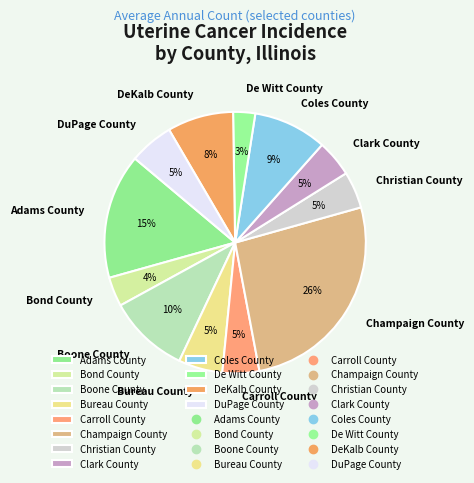

Is it true that Clark County is 5% of the pie?

True